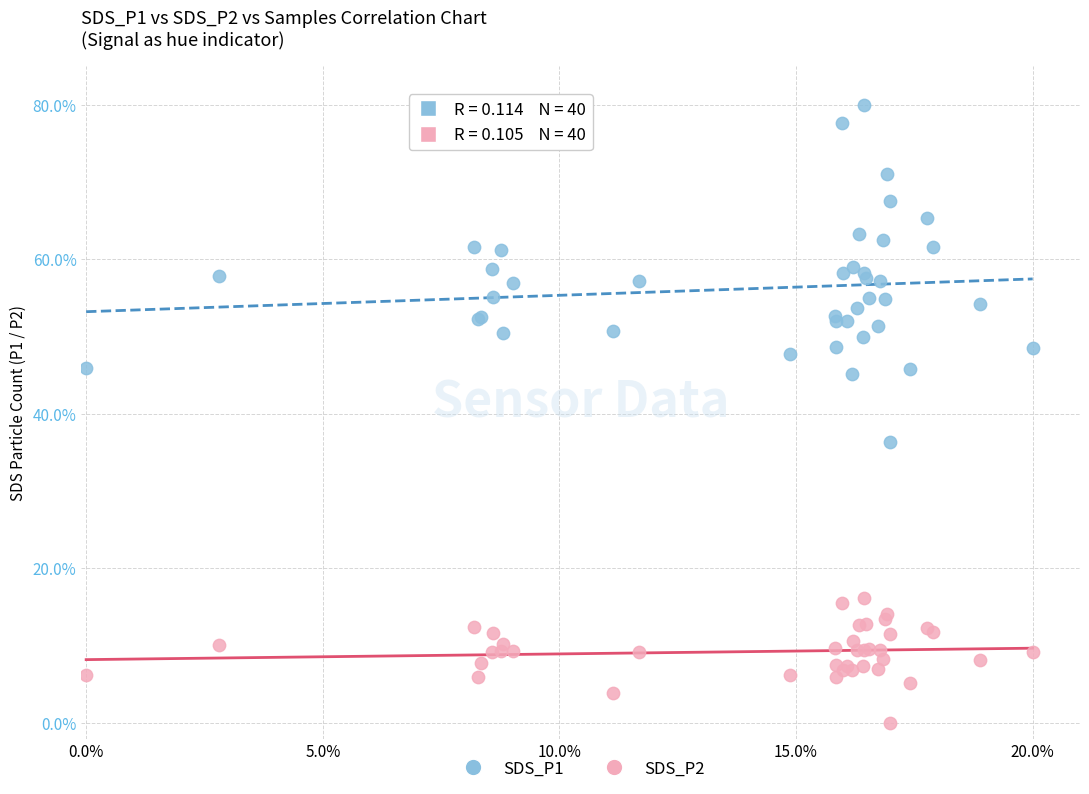

What are all the series names shown in the legend?

SDS_P1, SDS_P2